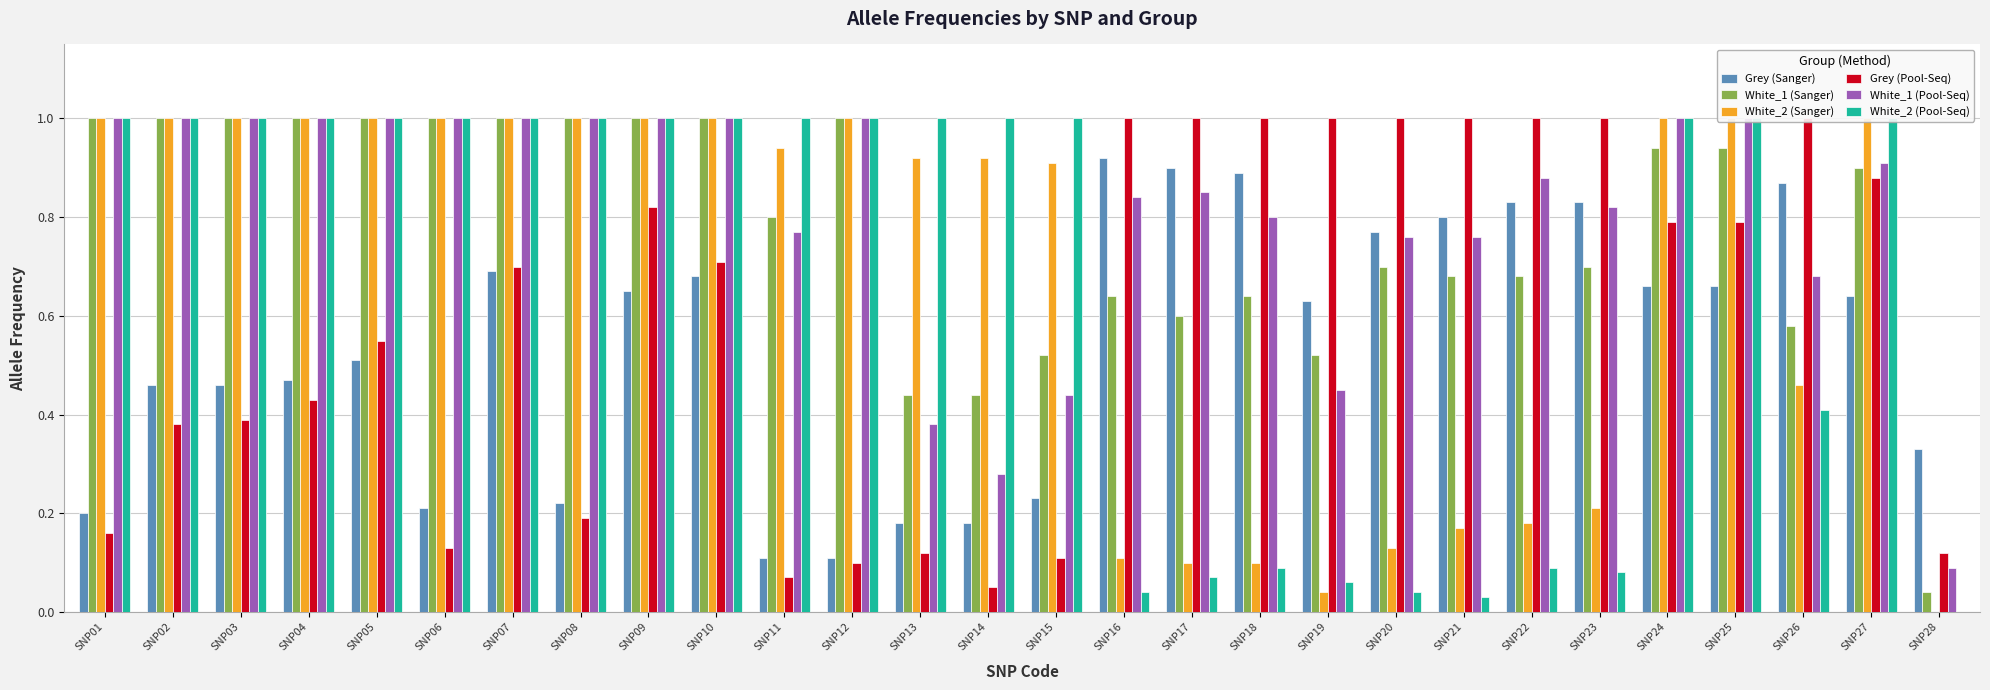

At which label does Grey (Pool-Seq) reach its minimum?

SNP14